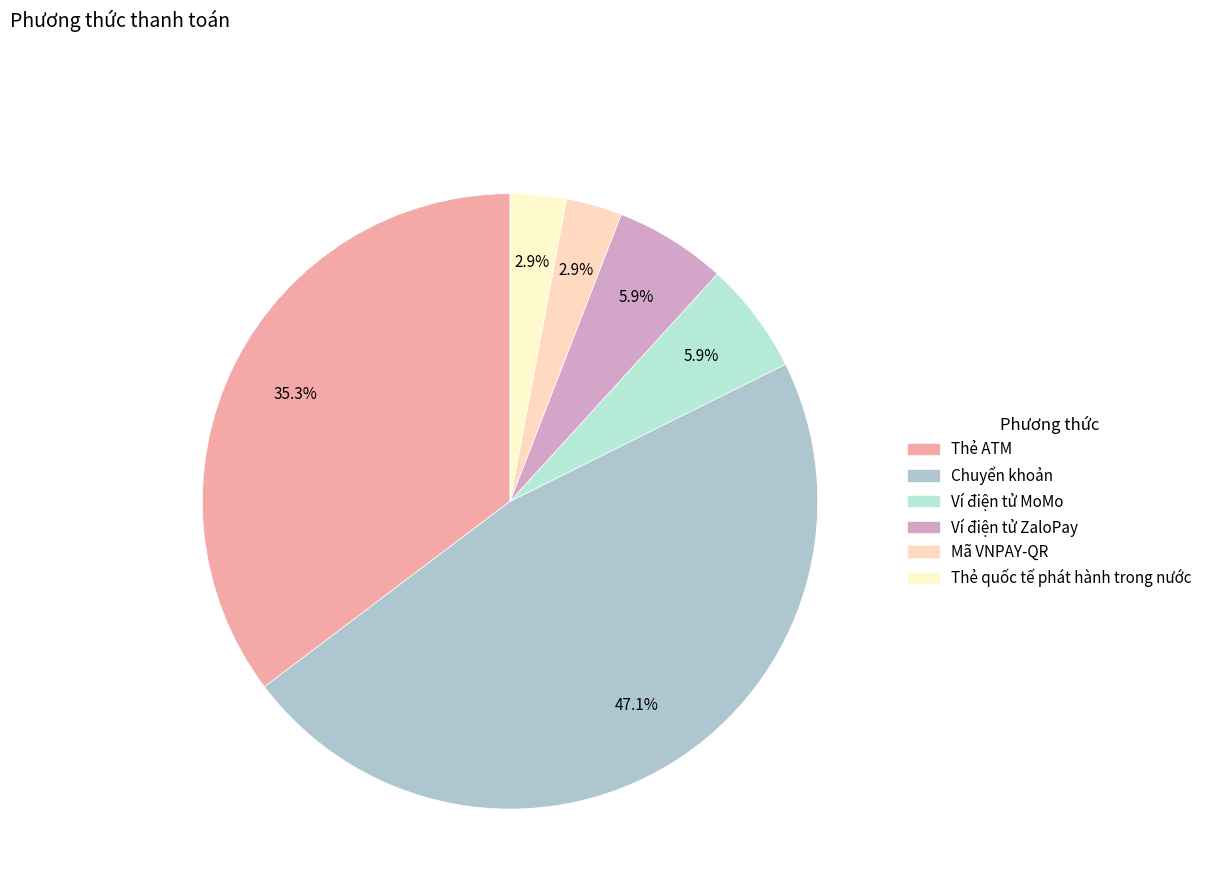

Is the sum of Ví điện tử ZaloPay and Chuyển khoản greater than half?

Yes